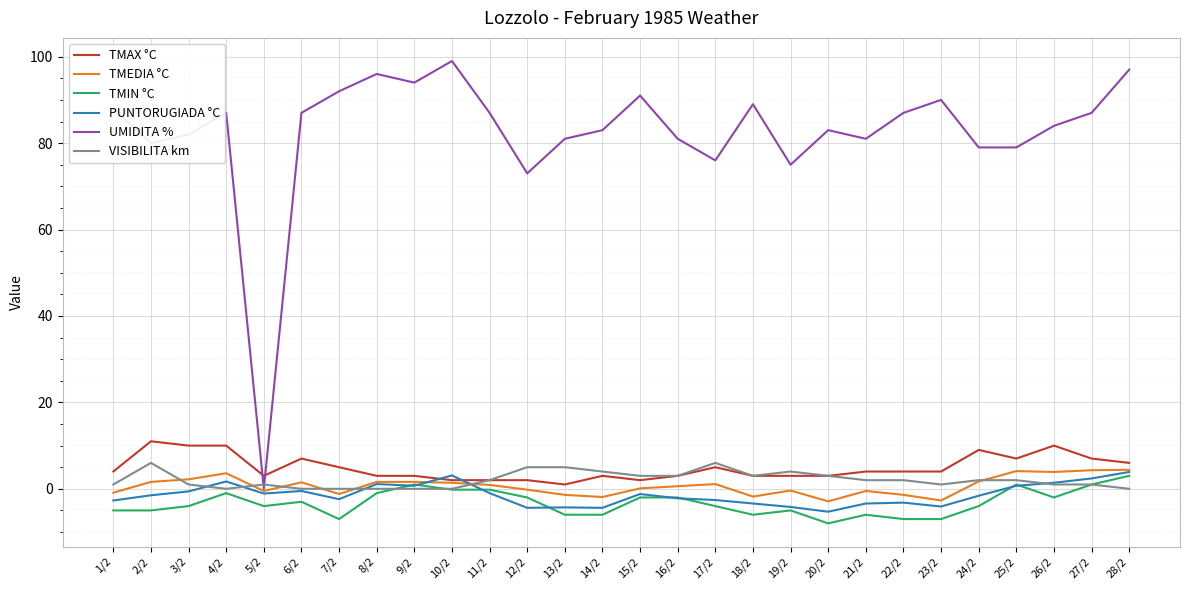

What are all the series names shown in the legend?

TMAX °C, TMEDIA °C, TMIN °C, PUNTORUGIADA °C, UMIDITA %, VISIBILITA km